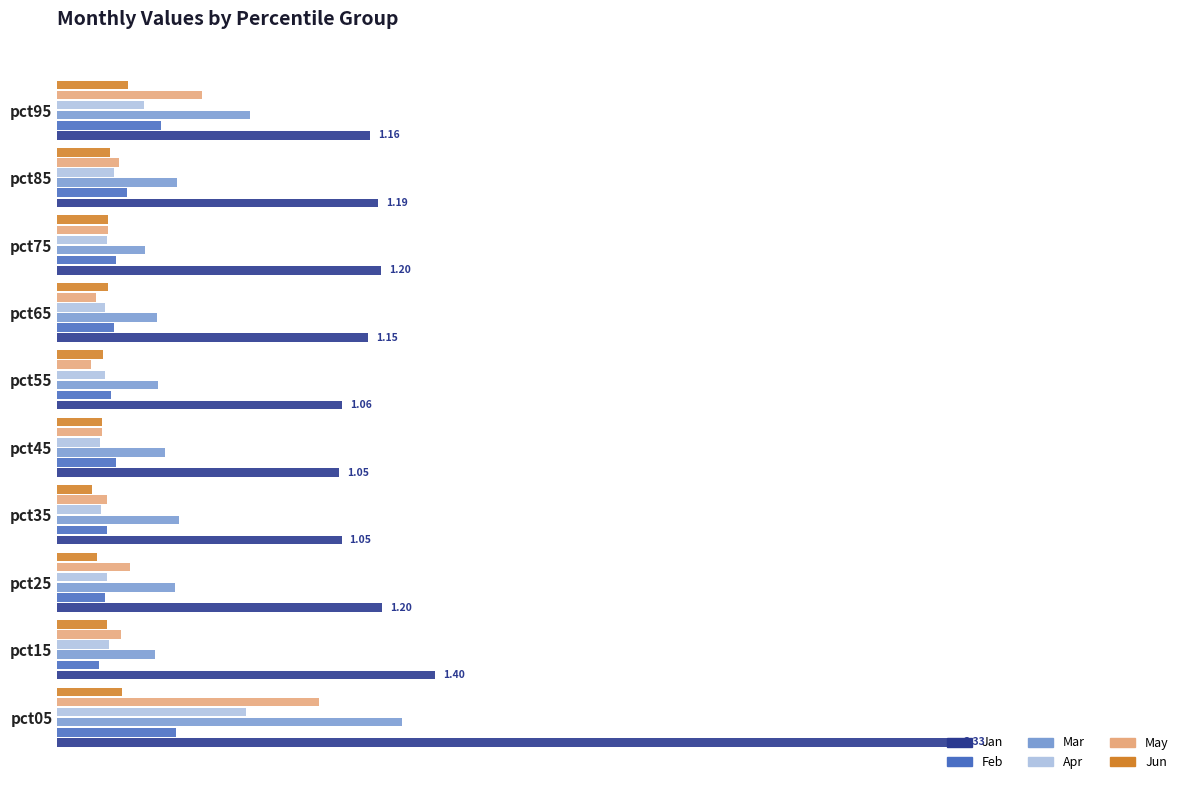

What are all the series names shown in the legend?

Jan, Feb, Mar, Apr, May, Jun